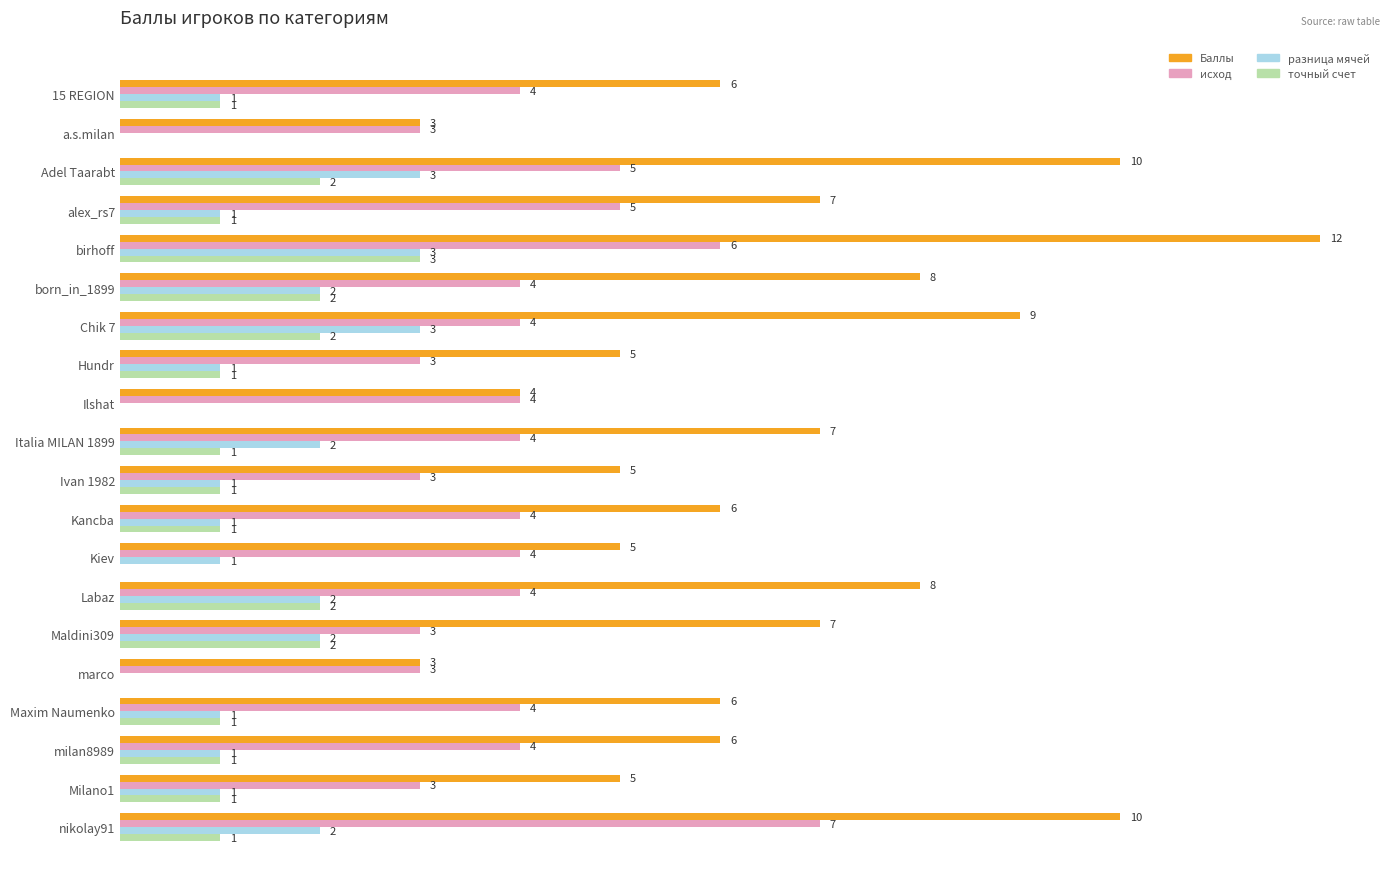

At which category is the sum across all series the highest?

birhoff